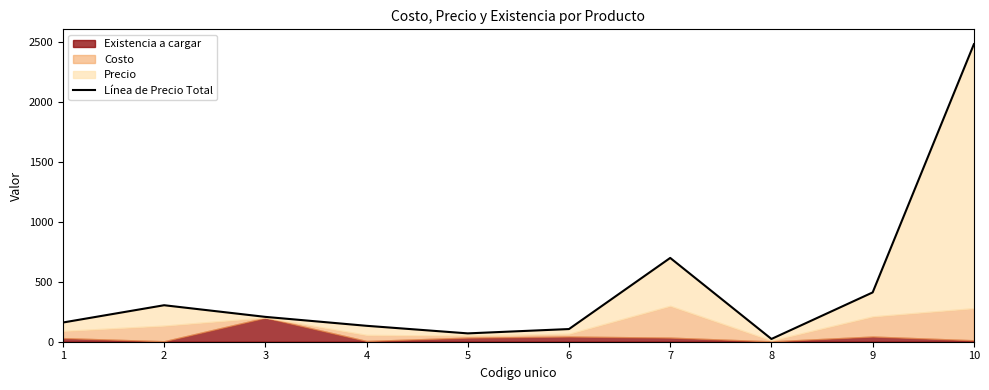

What is the change in value from 1 to 10?

+2318.4